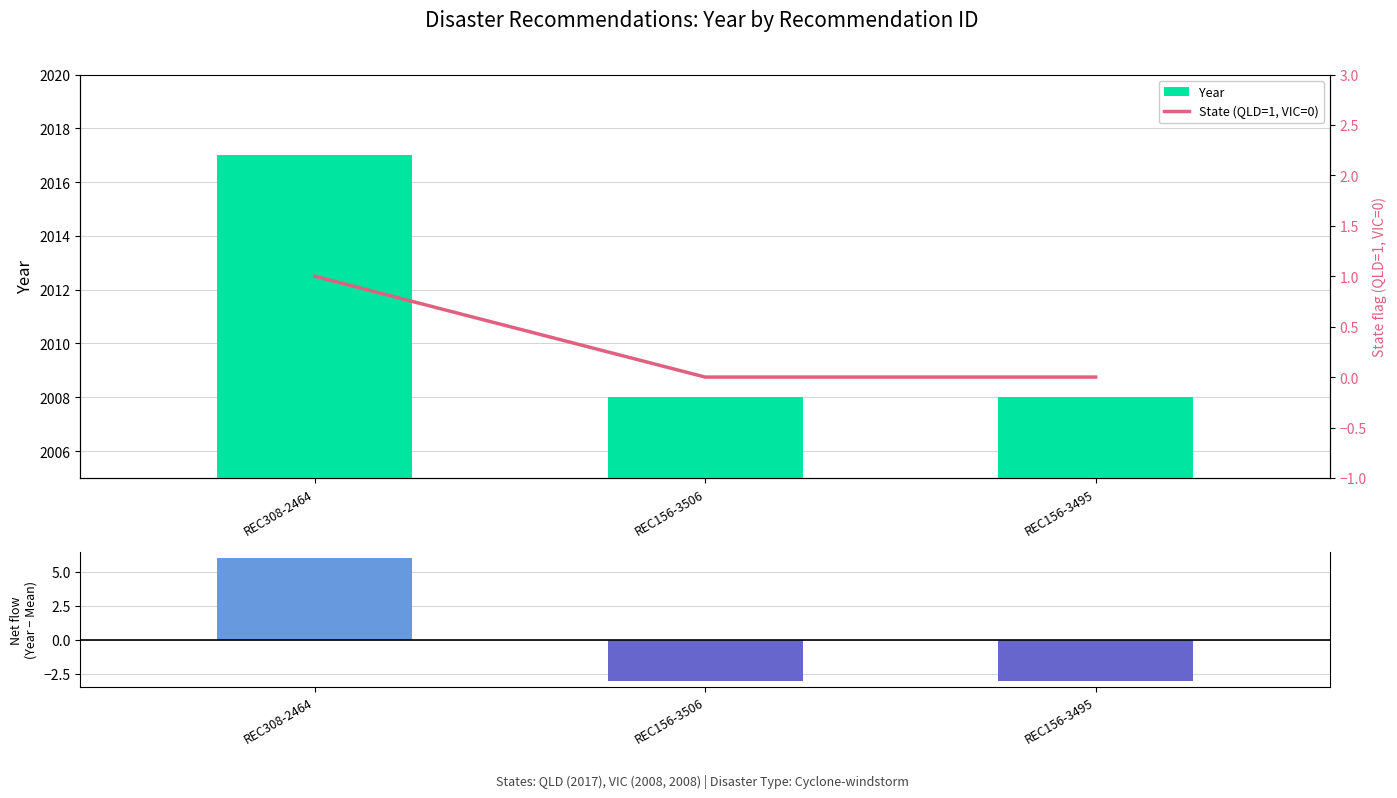

What is the value of the Net (Year - Mean) bar at the 3rd from the left?

-3